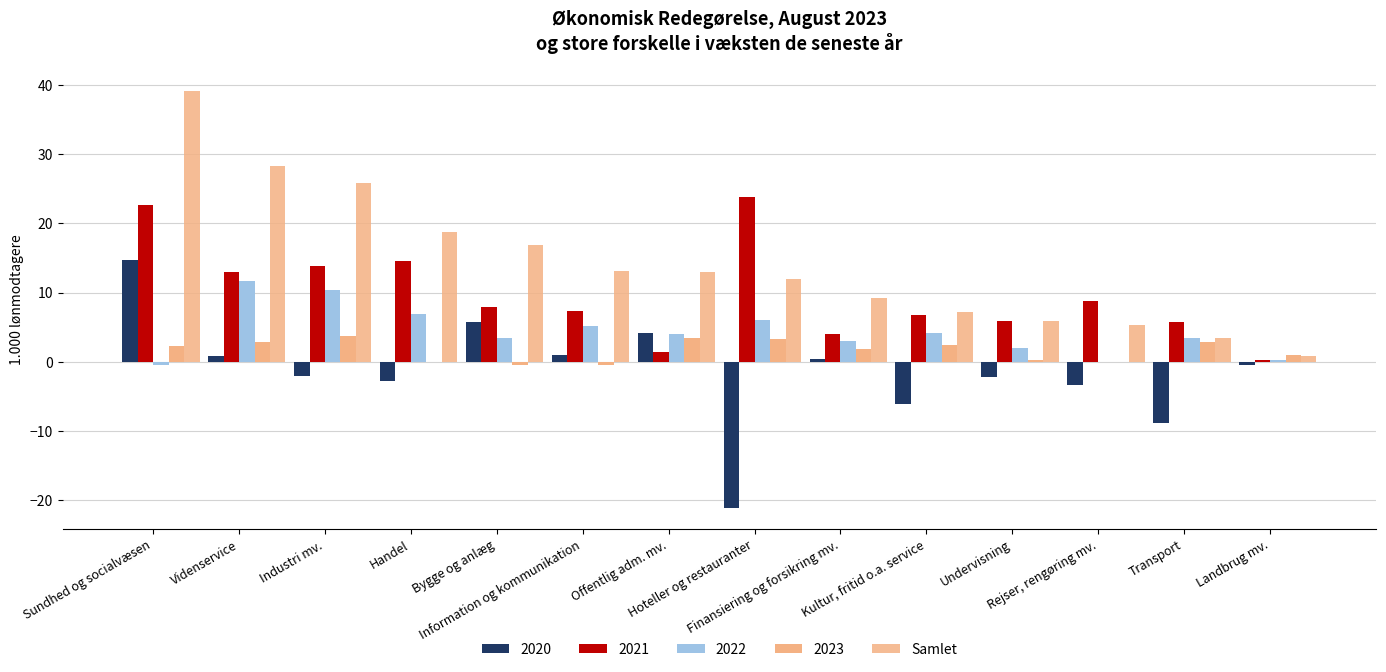

Which label corresponds to the largest value in the chart?

Sundhed og socialvæsen